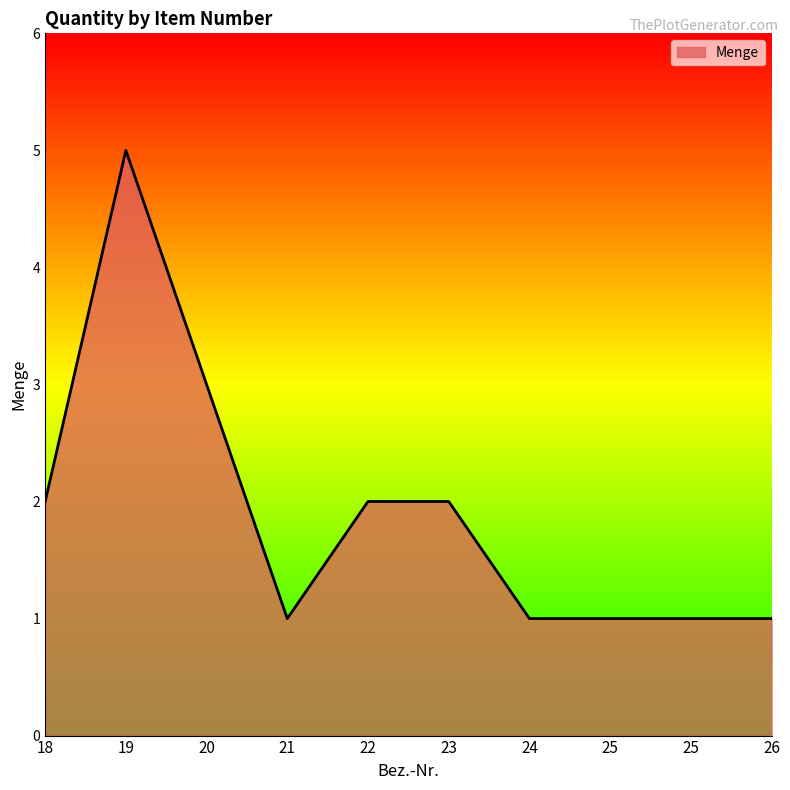

The chart shows a value of 1 at 18. True or false?

False